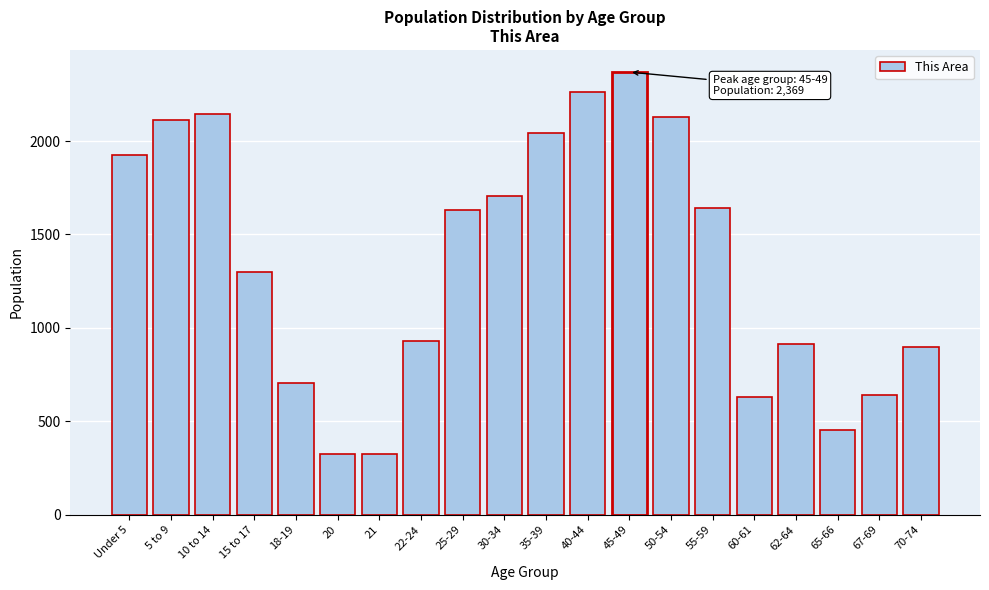

Is it true that the value at 30-34 is 1705?

True